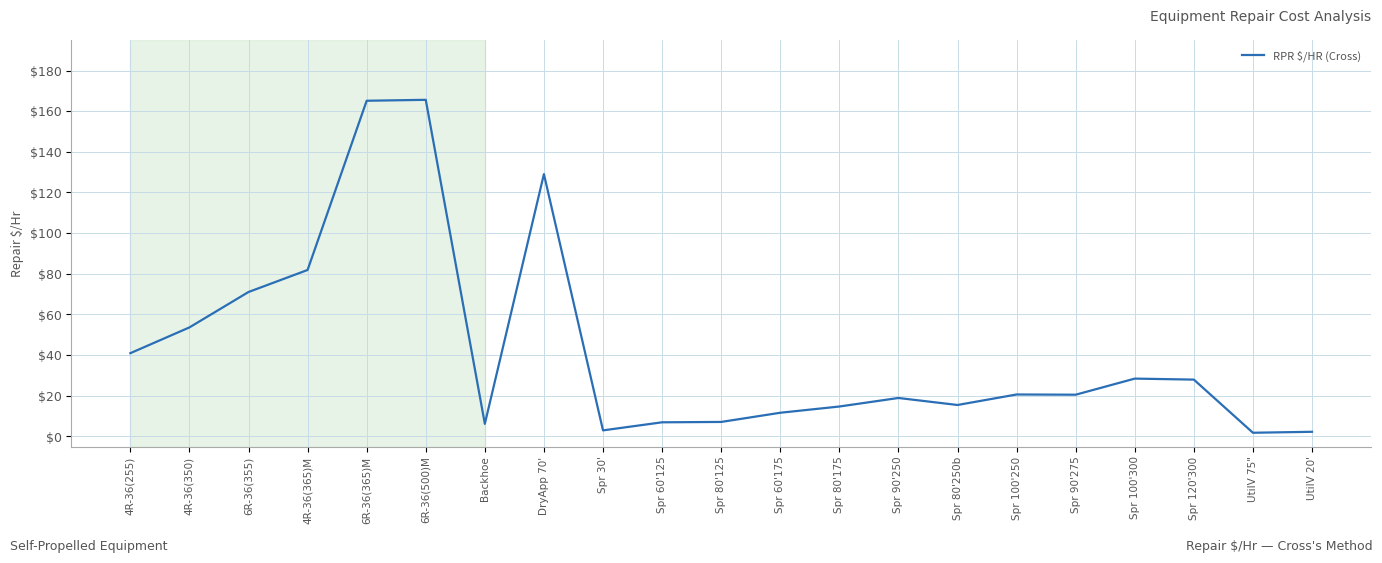

What is the greatest value displayed?

165.6